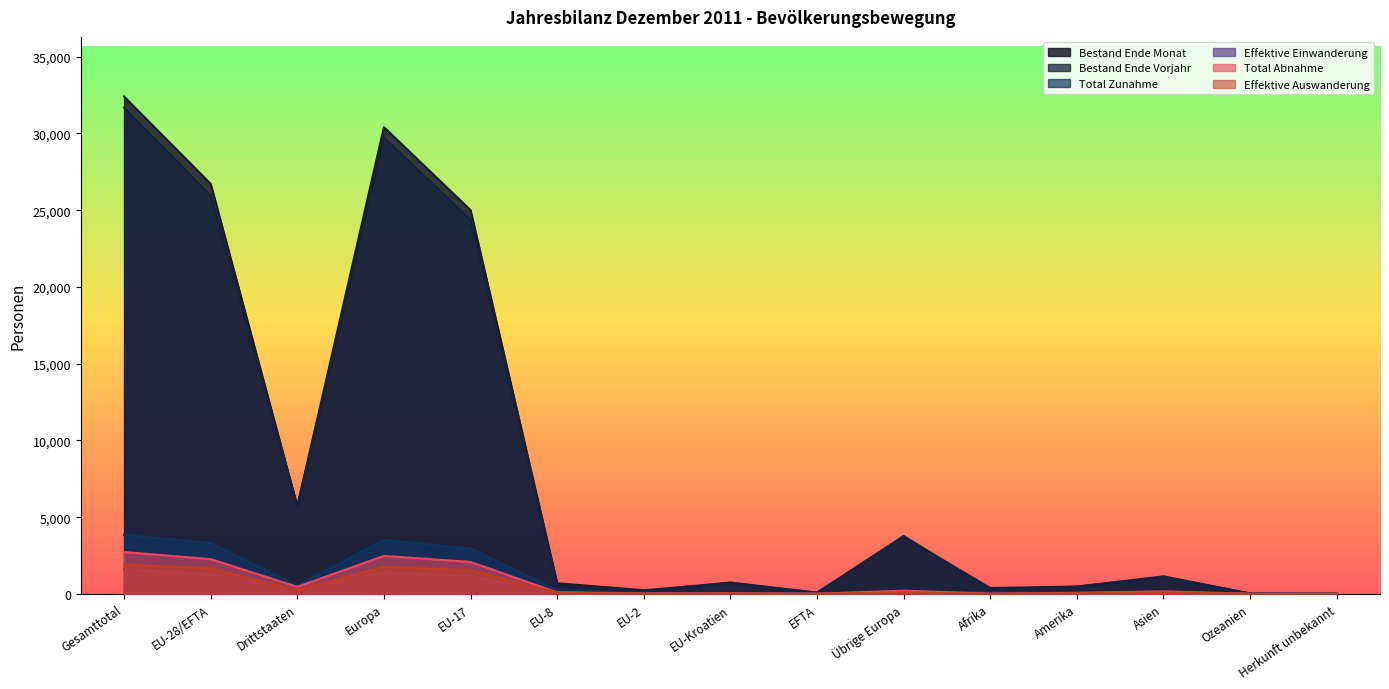

Which label corresponds to the smallest value in the chart?

Herkunft unbekannt